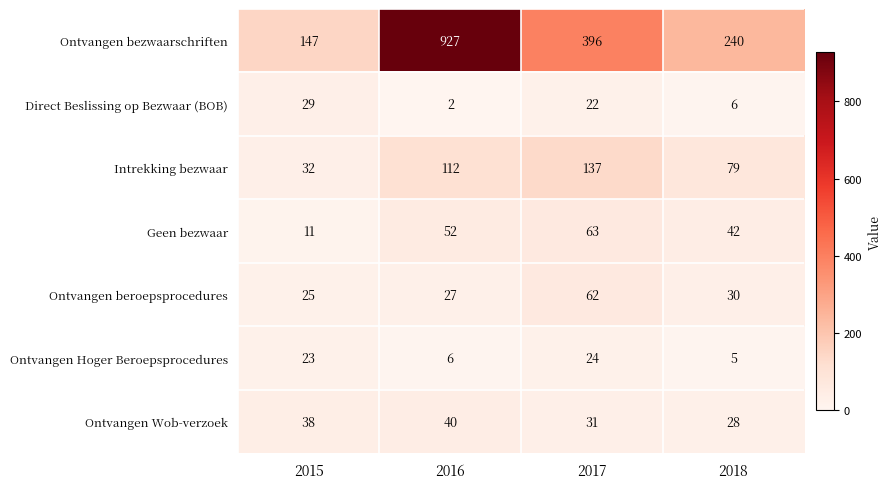

Is the value of Ontvangen Wob-verzoek at 2017 greater than the value of Geen bezwaar at 2018?

No